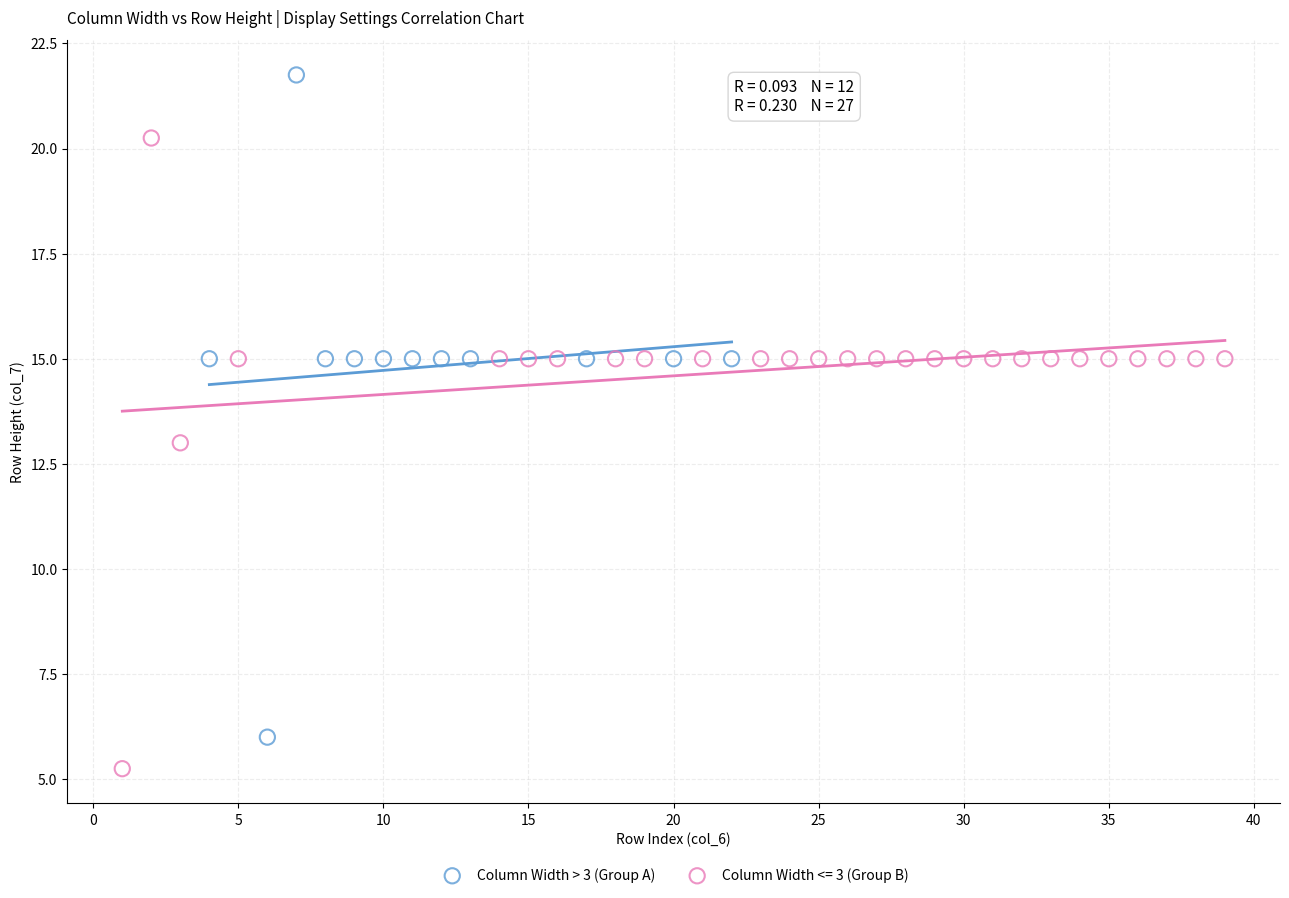

Which series reaches the minimum Y coordinate?

Column Width <= 3 (Group B)